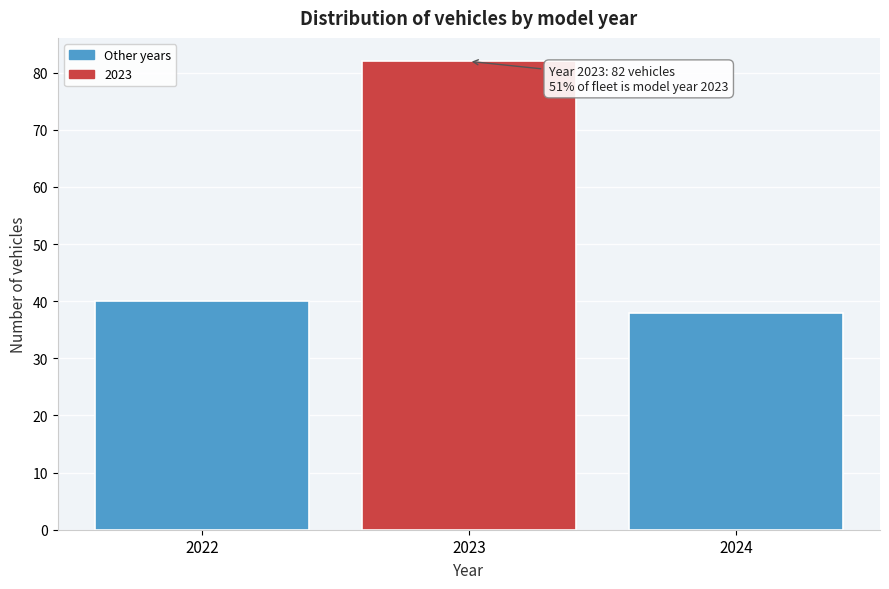

Reading left to right, extract all data points from this chart.

2022=40	2023=82	2024=38